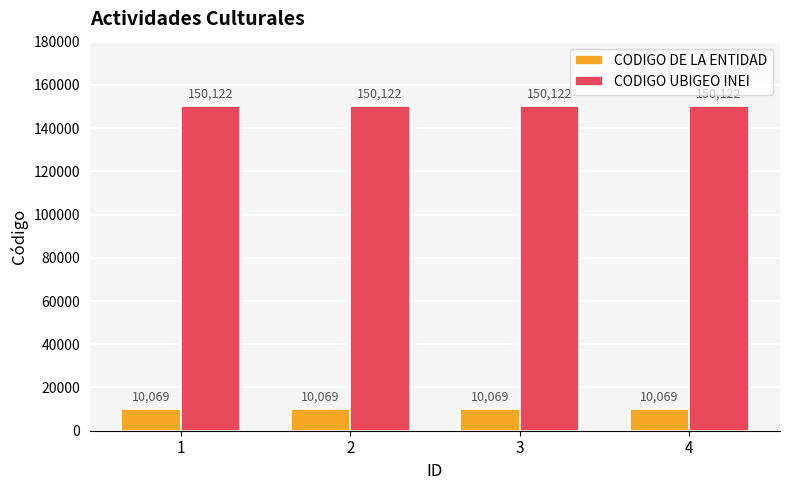

How many data points does each series have?

4